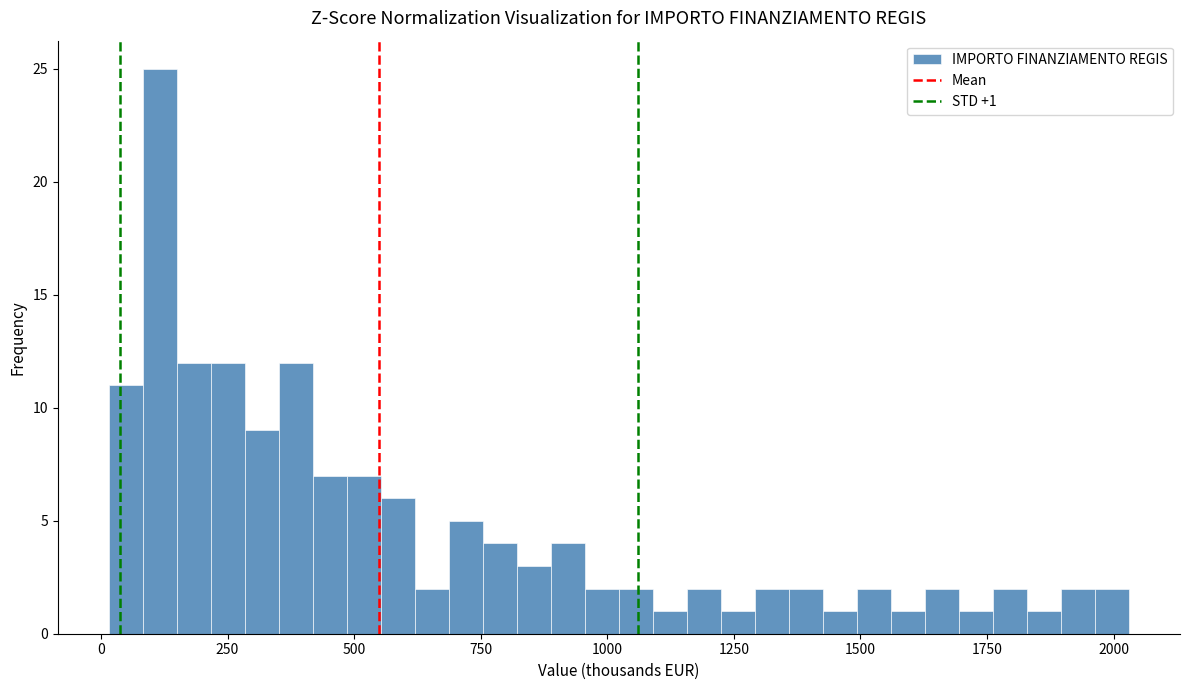

Around what value on the x-axis is the tallest bar? Give the approximate position of its centre, as read against the axis.

100